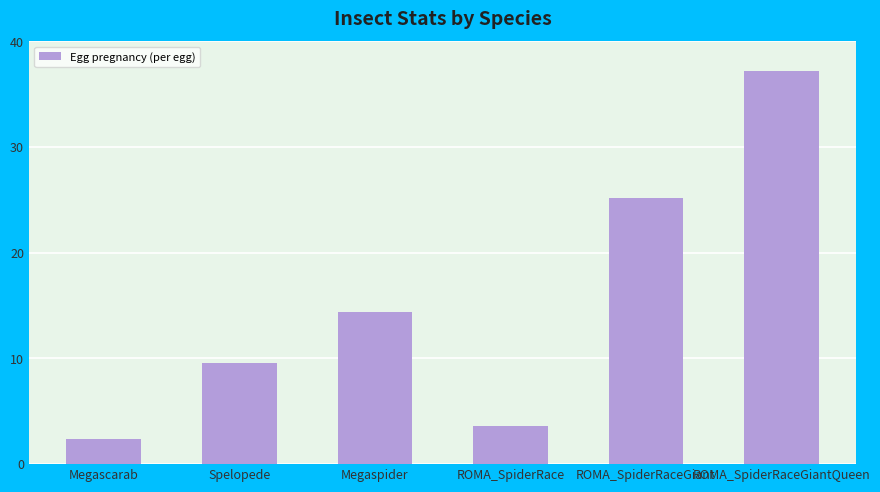

Between ROMA_SpiderRace and ROMA_SpiderRaceGiantQueen, which is larger?

ROMA_SpiderRaceGiantQueen